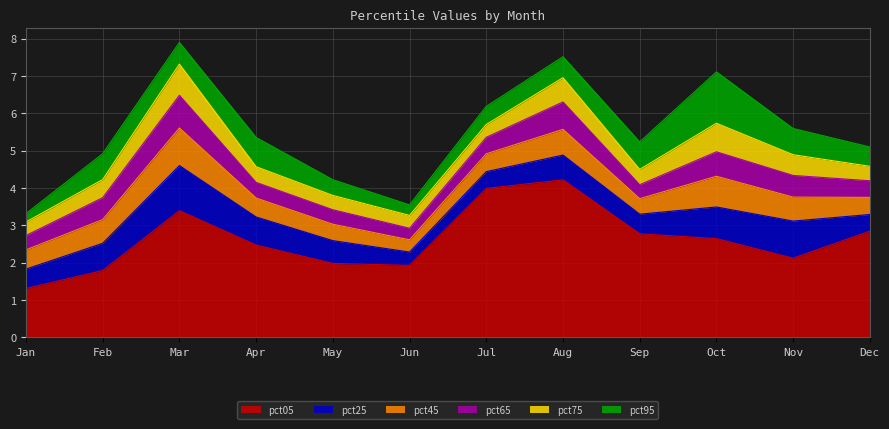

At which category does pct95 reach its first local valley?

Mar